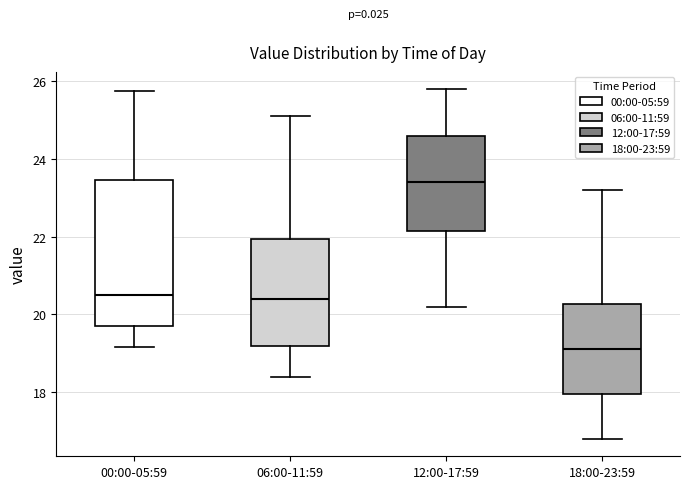

Which box has the highest median line?

12:00-17:59